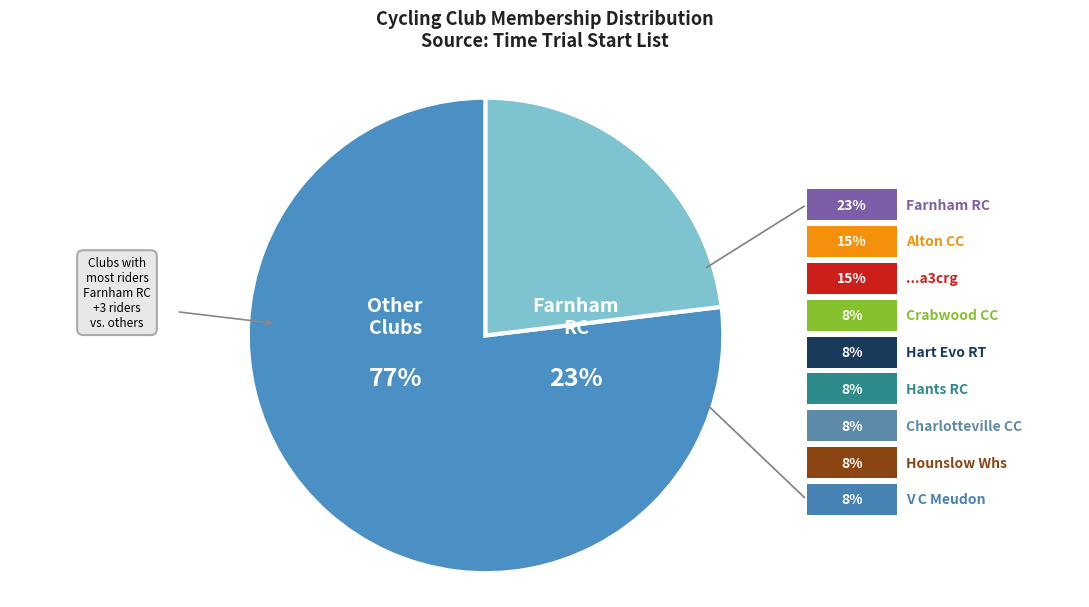

Combined, do Hart Evolution Race Team and Alton CC/Owens Cycles account for over 50%?

No